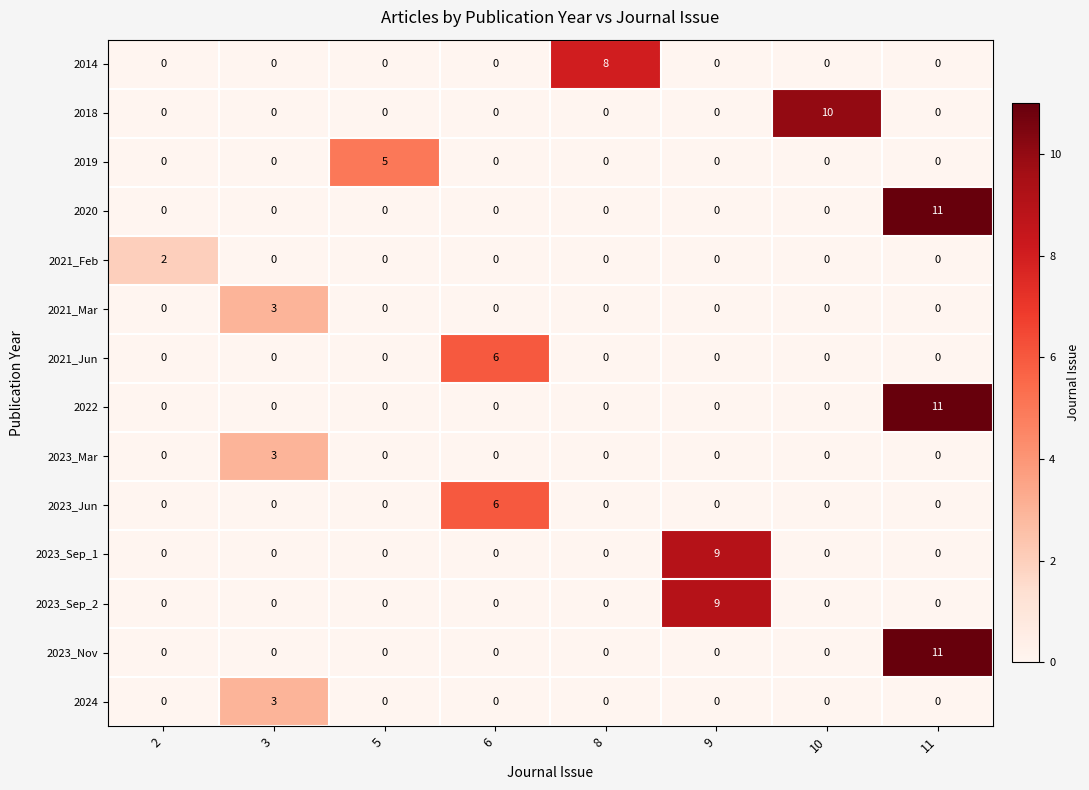

True or false: 2023_Sep_2 has a value of 4 at 2.

False